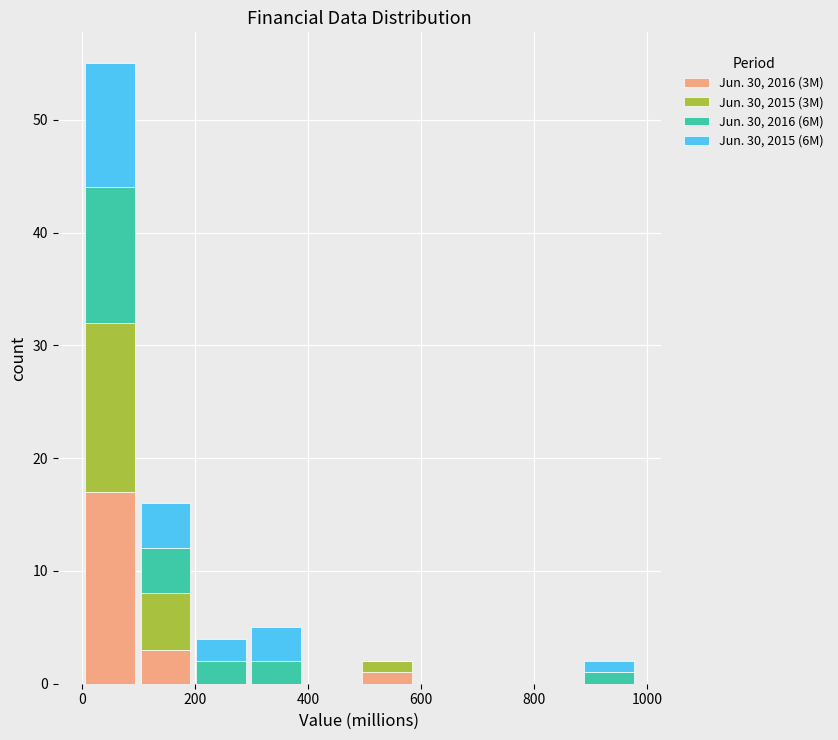

Which range on the x-axis has the tallest stacked bar (by total height)?

0 to 100